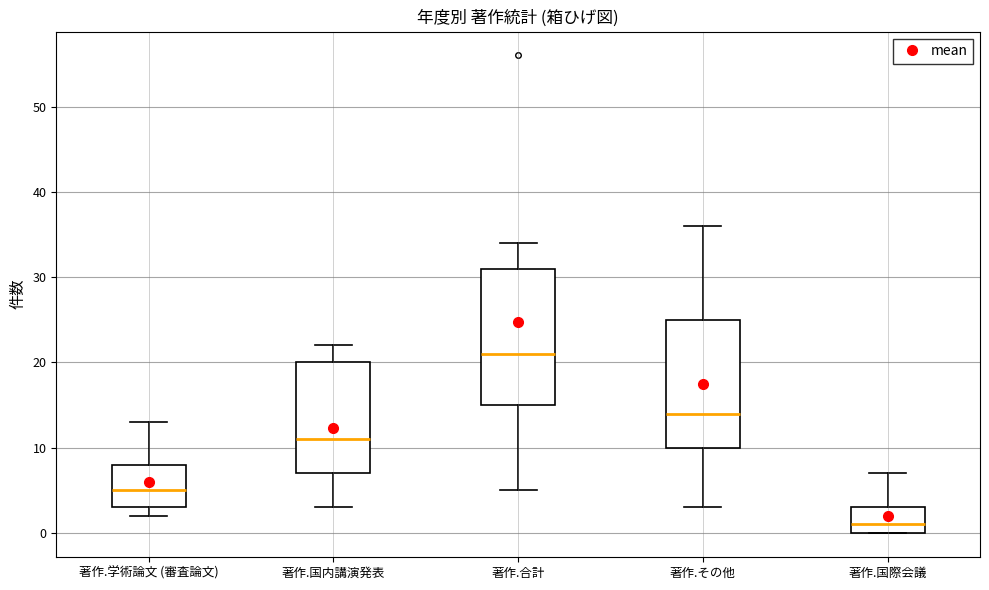

Where does the median line of the box for 著作.国際会議 sit on the y-axis? The values are not printed on the chart, so give them approximately, as read against the axis.

1